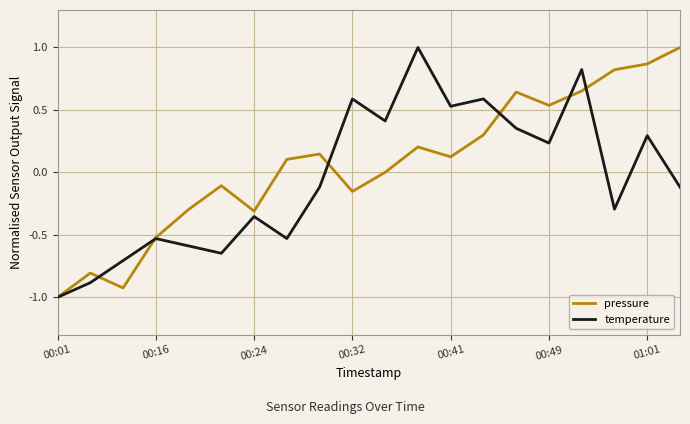

Which series has the largest total across all categories?

pressure